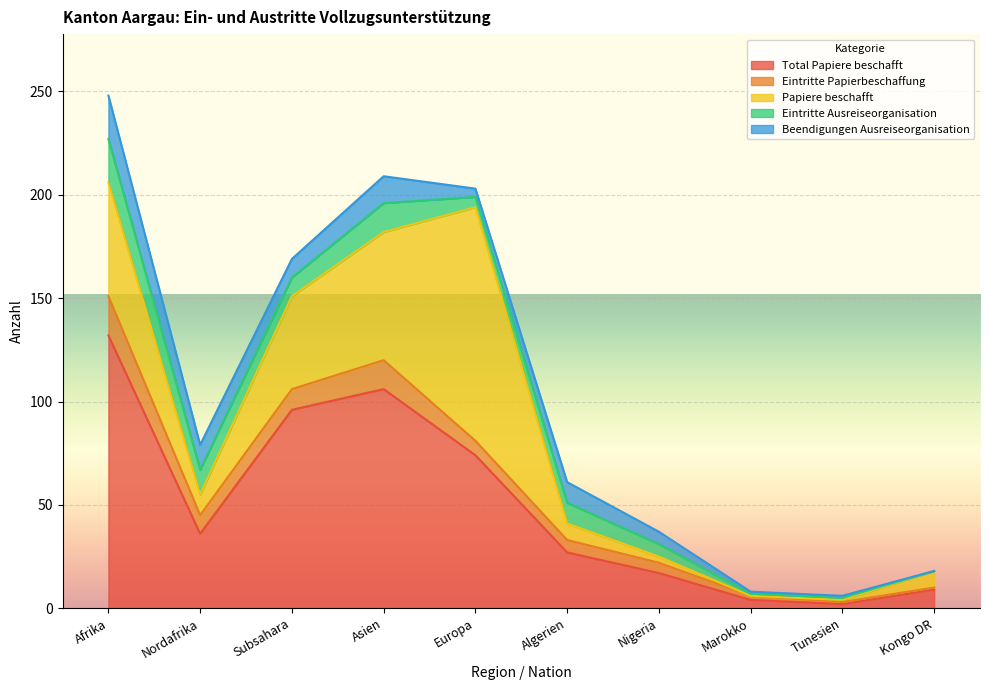

Reading right to left, transcribe all the data shown in this chart.

Total Papiere beschafft: Kongo DR=9	Tunesien=2	Marokko=4	Nigeria=17	Algerien=27	Europa=74	Asien=106	Subsahara=96	Nordafrika=36	Afrika=132
Eintritte Papierbeschaffung: Kongo DR=1	Tunesien=1	Marokko=2	Nigeria=5	Algerien=6	Europa=7	Asien=14	Subsahara=10	Nordafrika=9	Afrika=19
Papiere beschafft: Kongo DR=8	Tunesien=1	Marokko=0	Nigeria=3	Algerien=8	Europa=113	Asien=62	Subsahara=45	Nordafrika=10	Afrika=55
Eintritte Ausreiseorganisation: Kongo DR=0	Tunesien=1	Marokko=1	Nigeria=6	Algerien=10	Europa=5	Asien=14	Subsahara=9	Nordafrika=12	Afrika=21
Beendigungen Ausreiseorganisation: Kongo DR=0	Tunesien=1	Marokko=1	Nigeria=6	Algerien=10	Europa=4	Asien=13	Subsahara=9	Nordafrika=12	Afrika=21